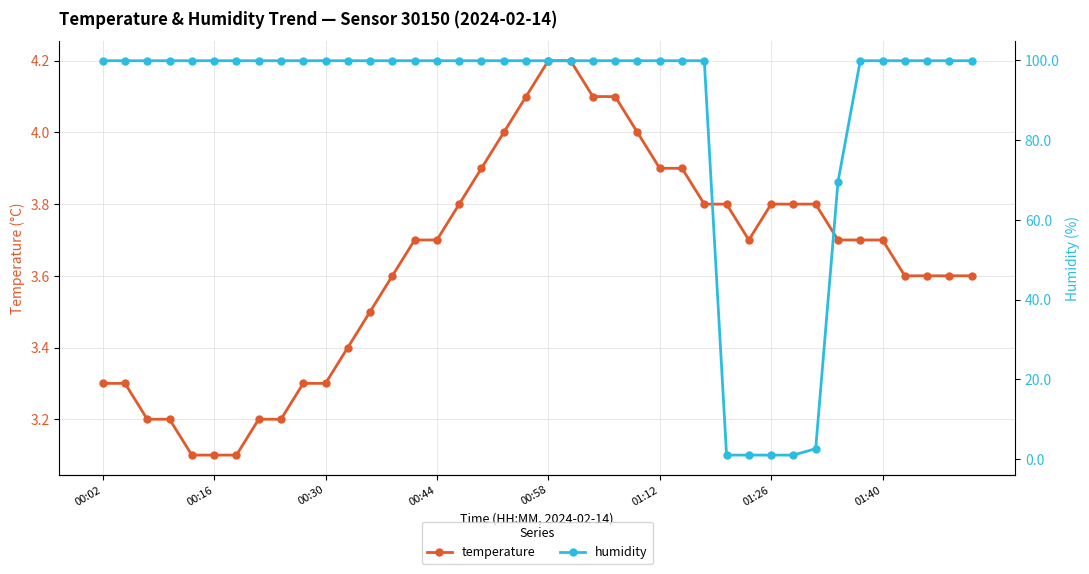

How many data points in humidity are above 99?

34